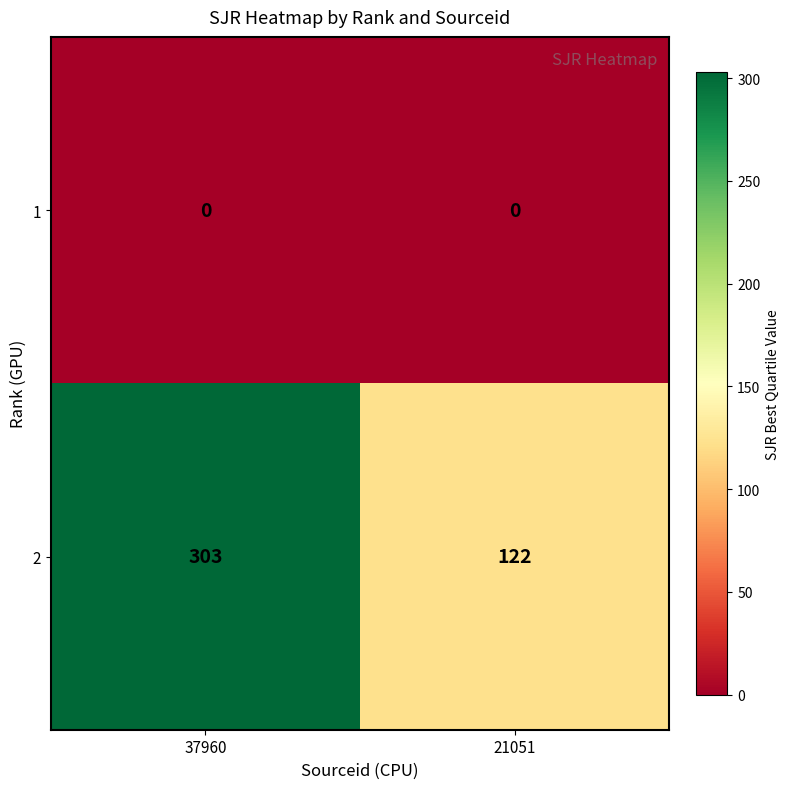

True or false: 2 has a value of 303 at 37960.

True